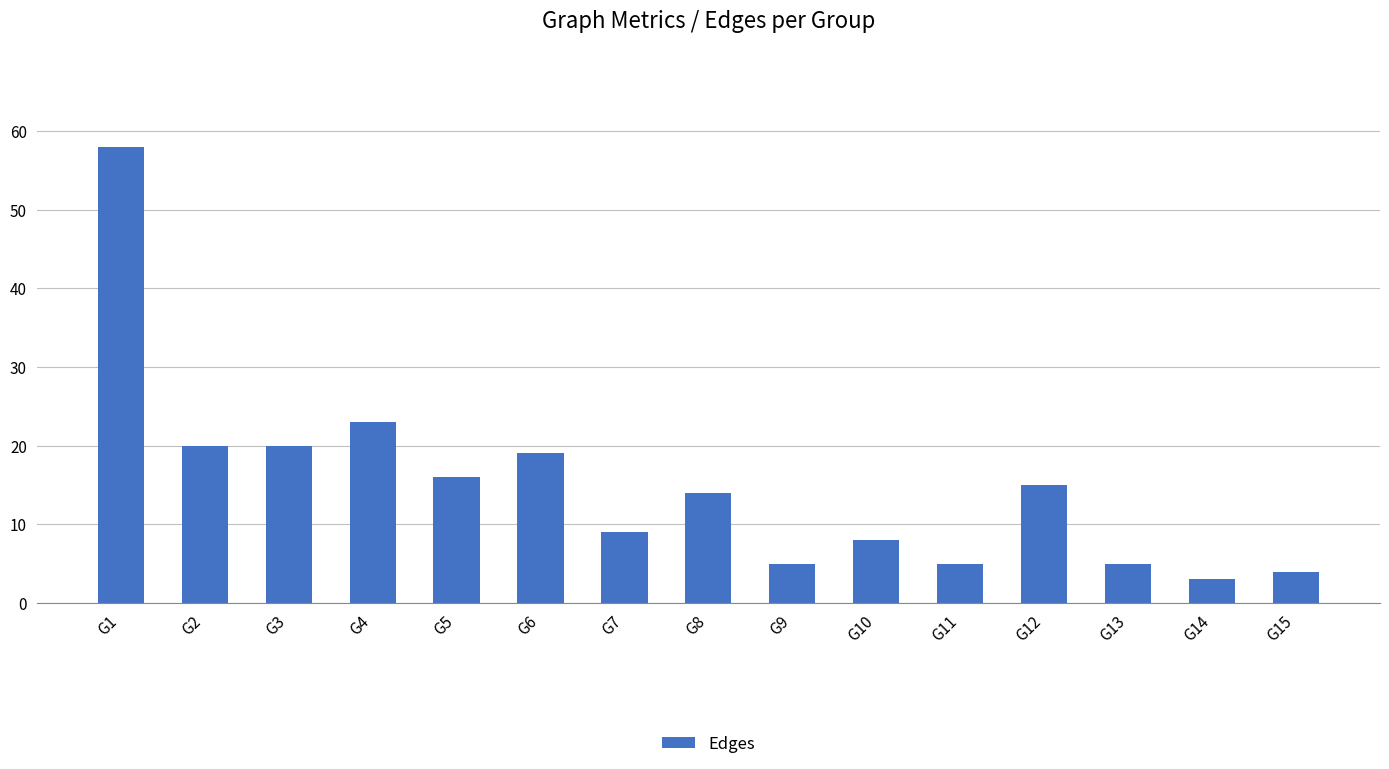

How many data points are less than 14?

7